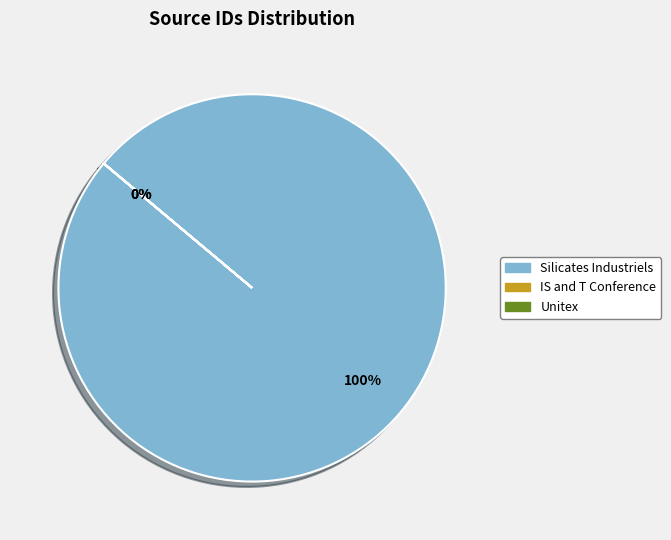

Is IS and T Conference the majority of the pie?

No